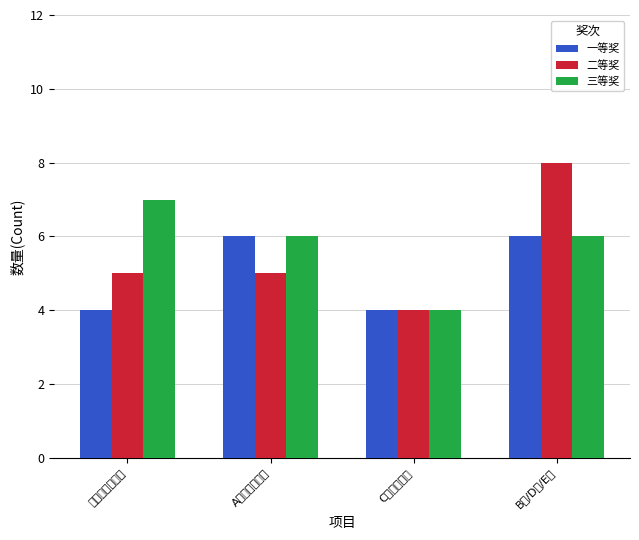

What is the label of the 4th bar from the left?

B类/D类/E类